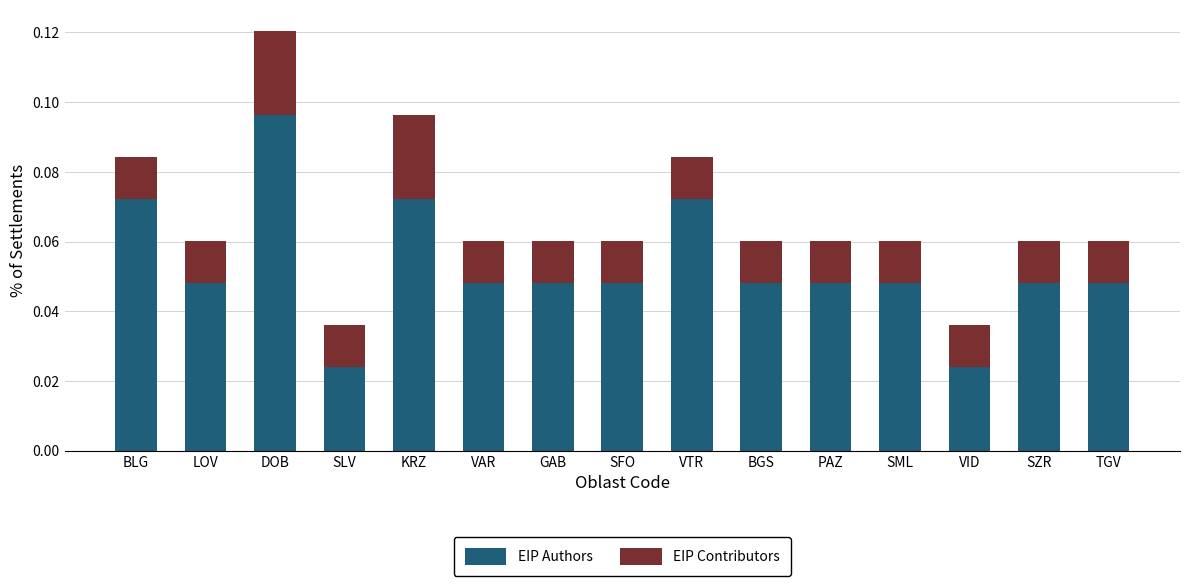

At which category is the sum across all series the highest?

DOB